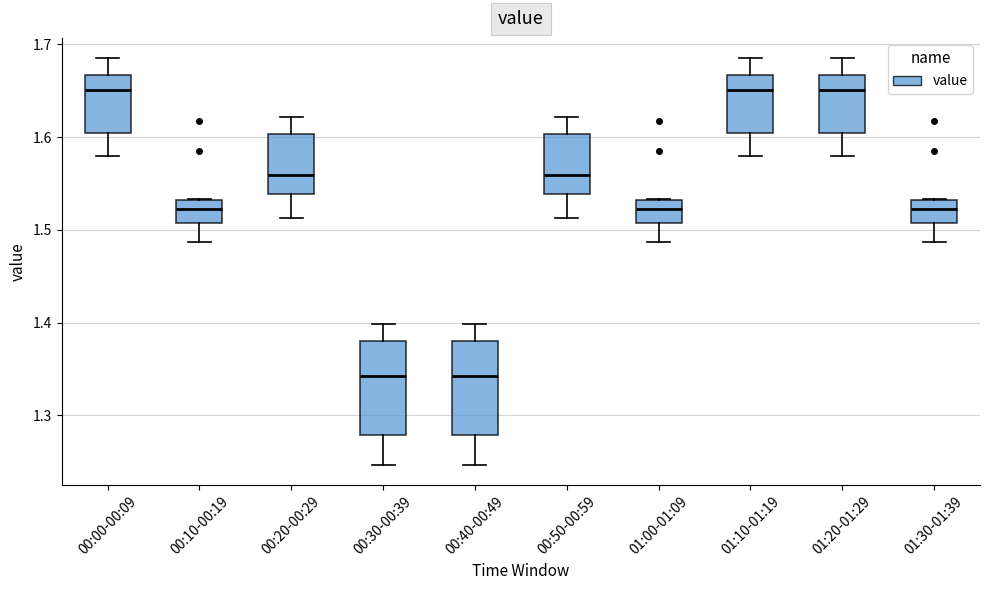

Where is the lower edge of the box for 00:50-00:59 on the y-axis? The values are not printed on the chart, so give them approximately, as read against the axis.

1.54